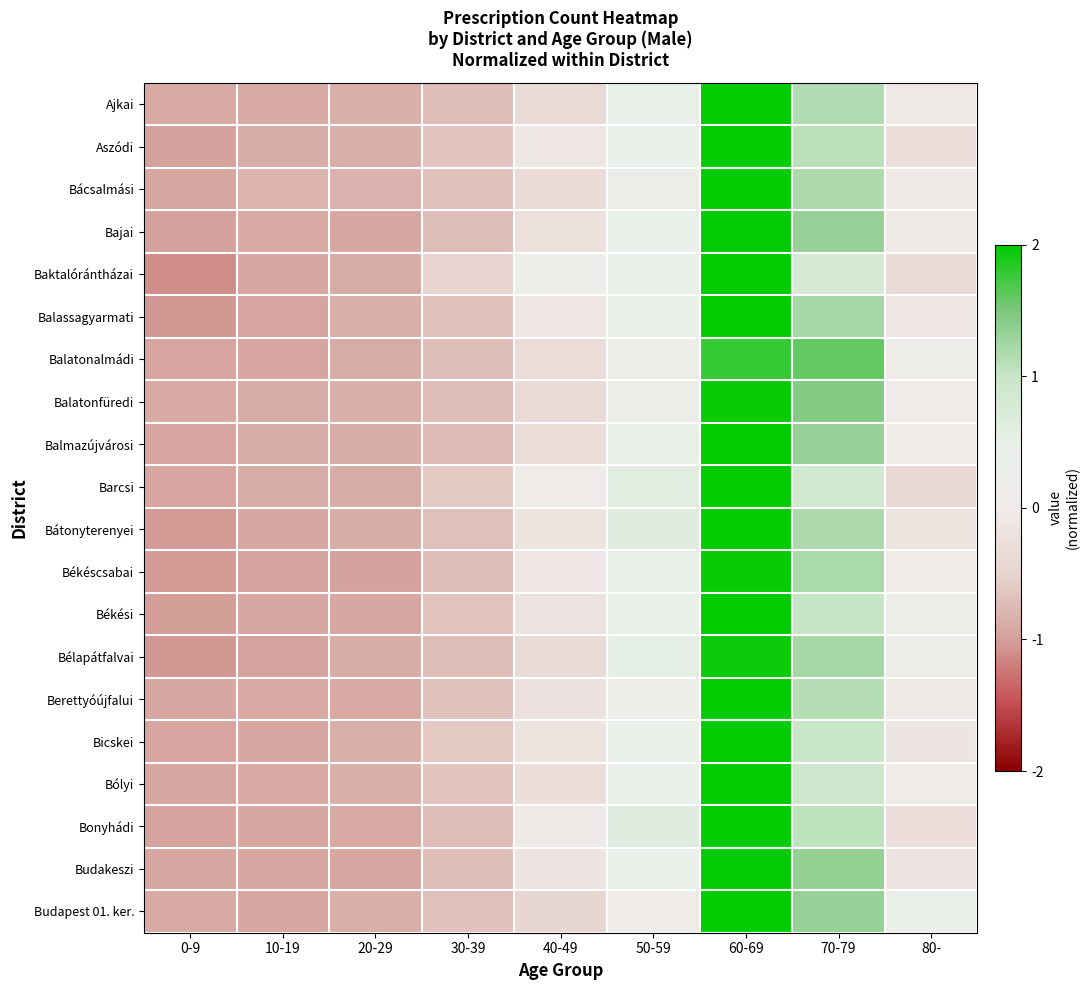

At which category is the sum across all series the highest?

60-69